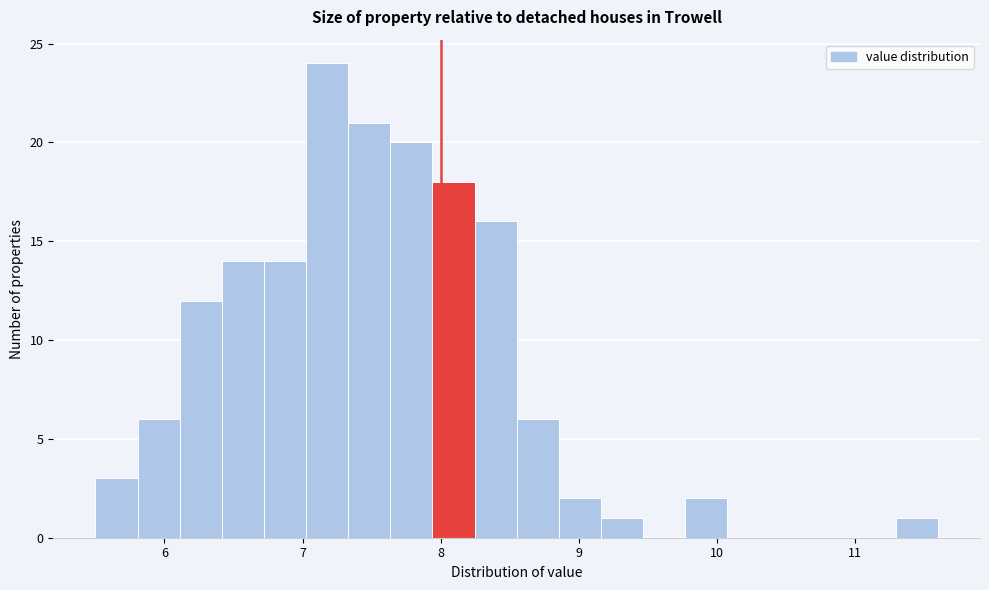

Read against the x-axis, roughly where is the centre of the tallest bar?

7.2